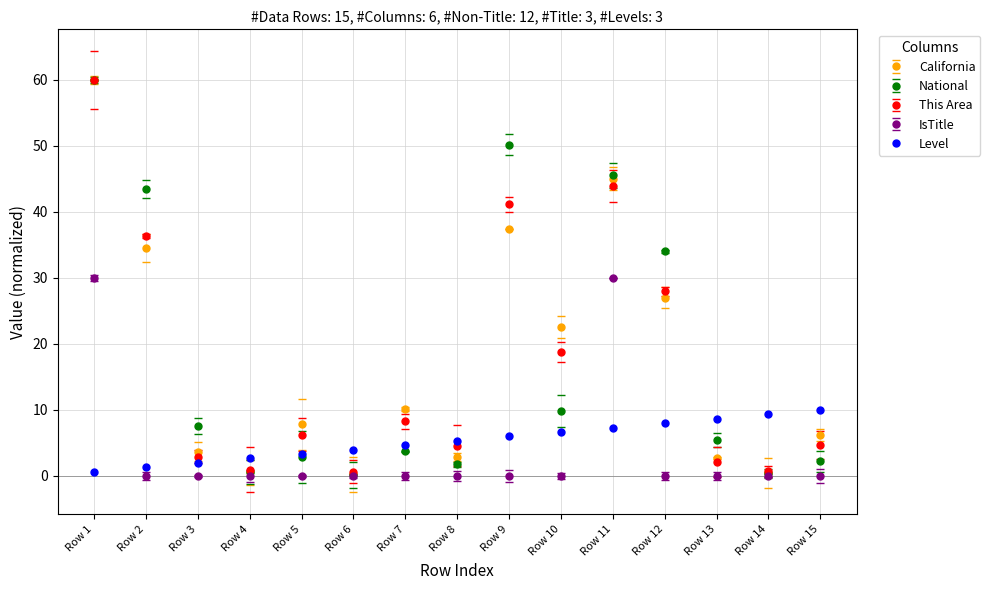

At how many categories does at least one series exceed 24?

5